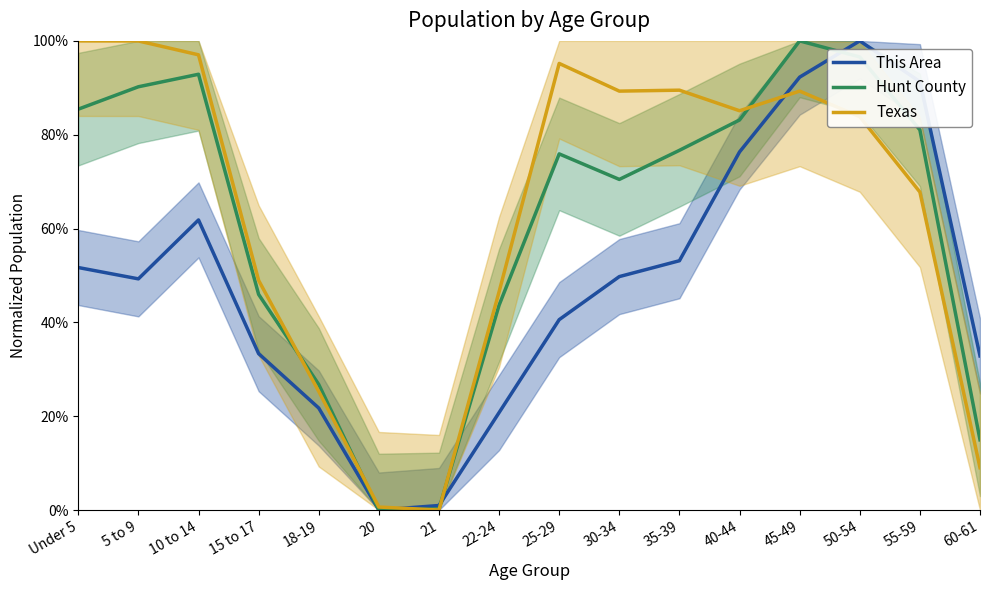

What is the total value across all series at 30-34?

2.1